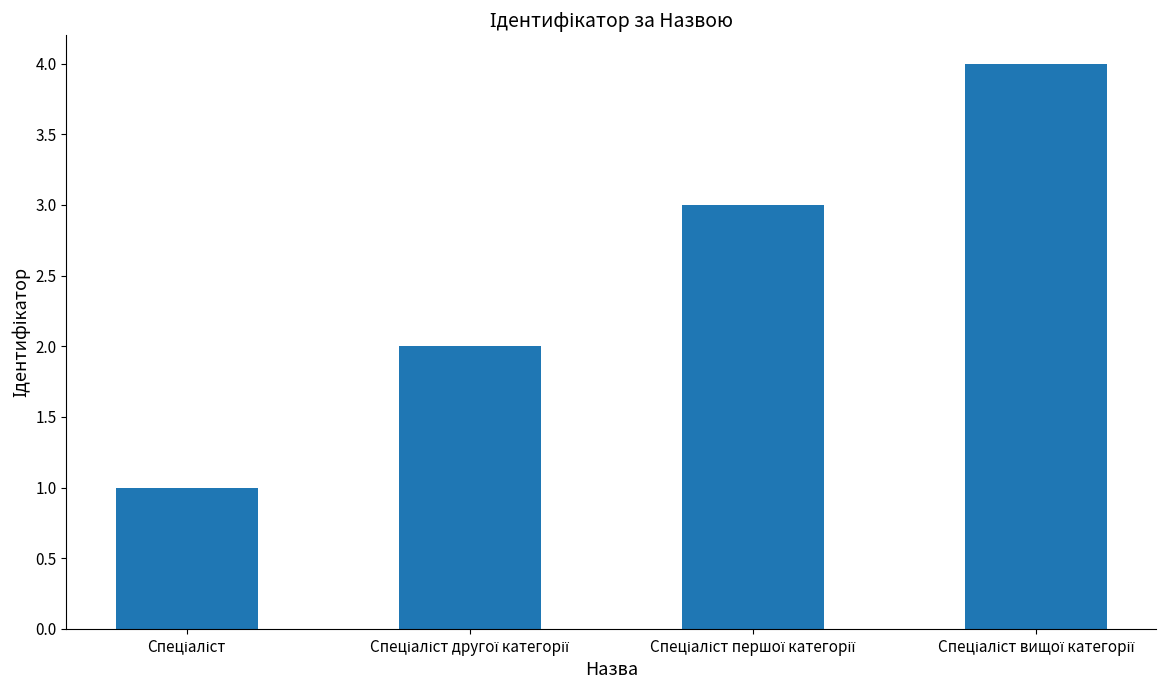

What is the greatest value displayed?

4